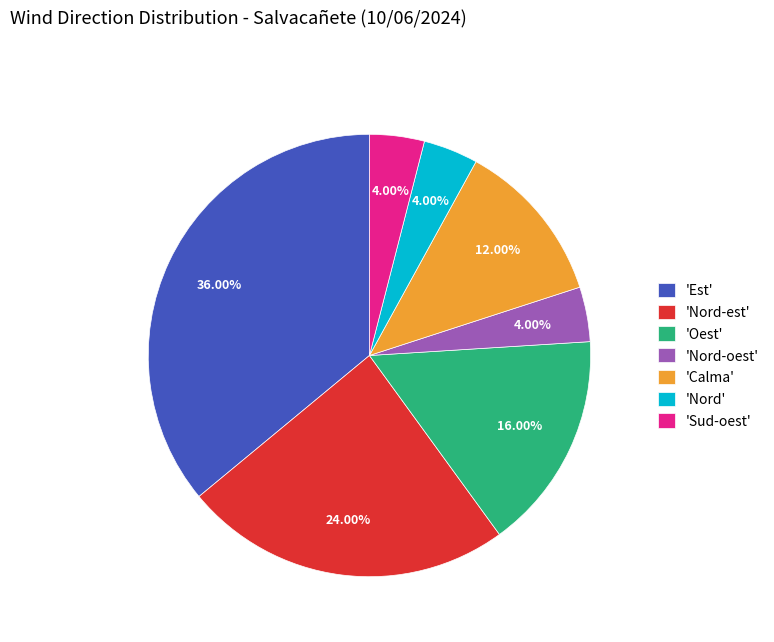

Combined, do 'Nord-est' and 'Oest' account for over 50%?

No